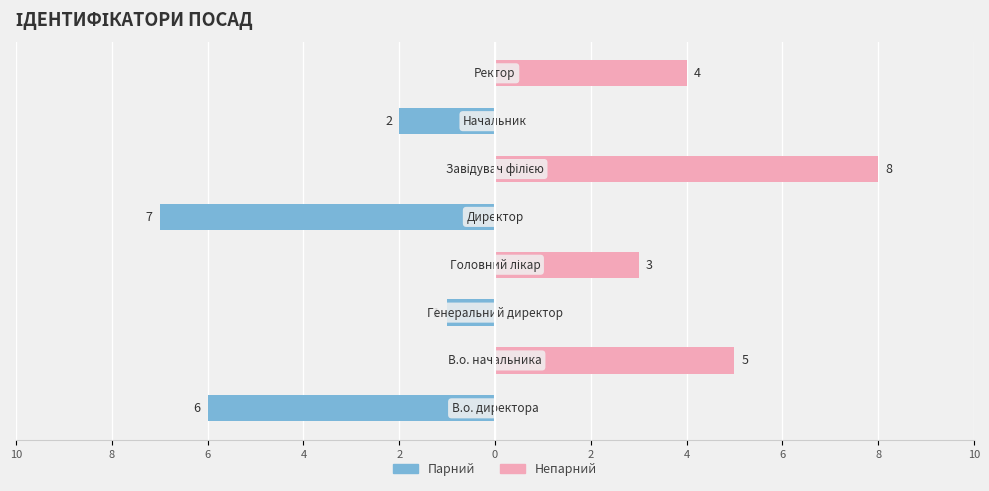

What are all the series names shown in the legend?

Парний, Непарний